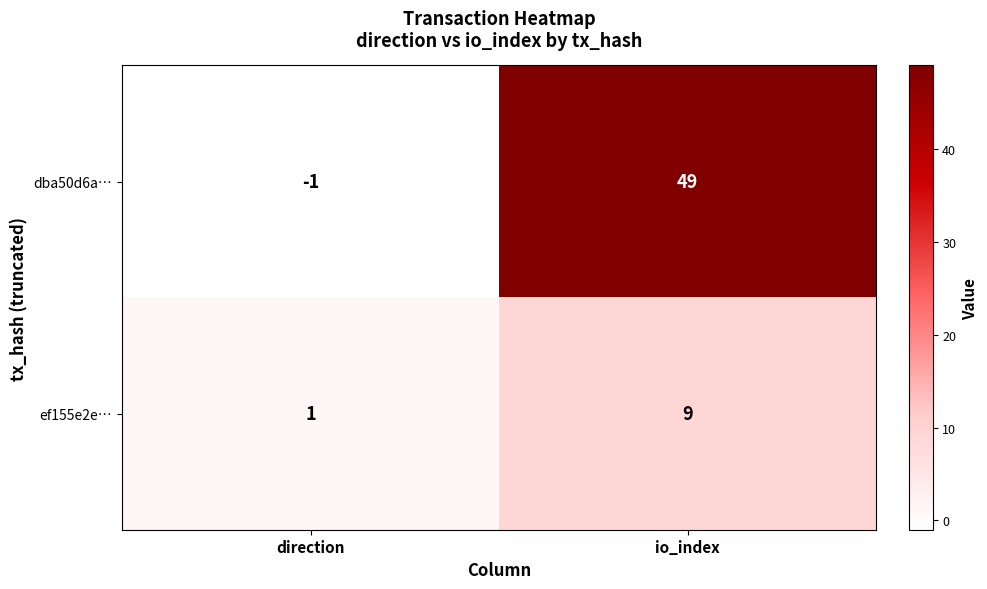

Reading left to right, list all the values displayed in this chart.

dba50d6a…: direction=-1	io_index=49
ef155e2e…: direction=1	io_index=9